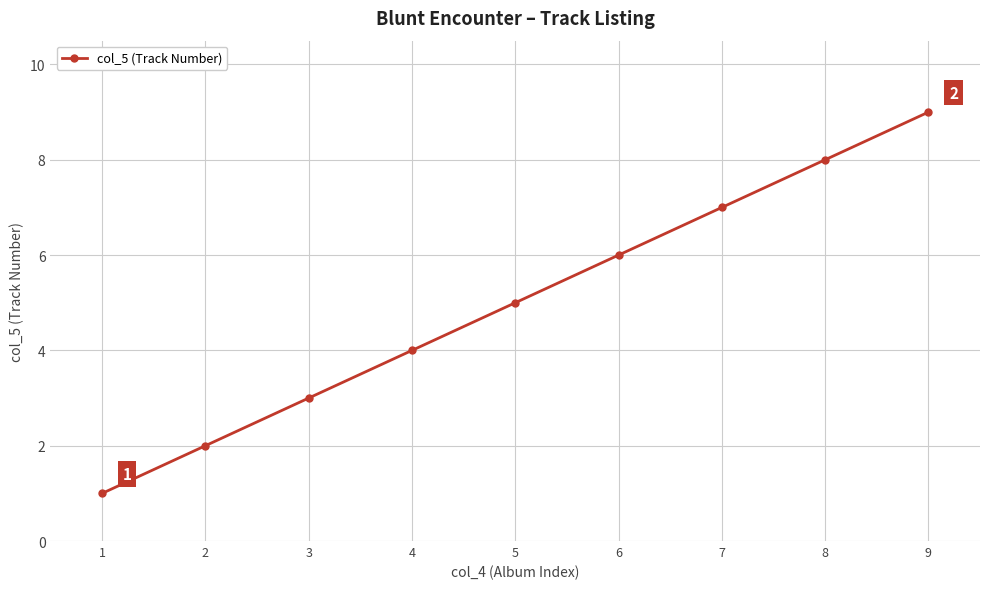

What is the greatest value displayed?

9